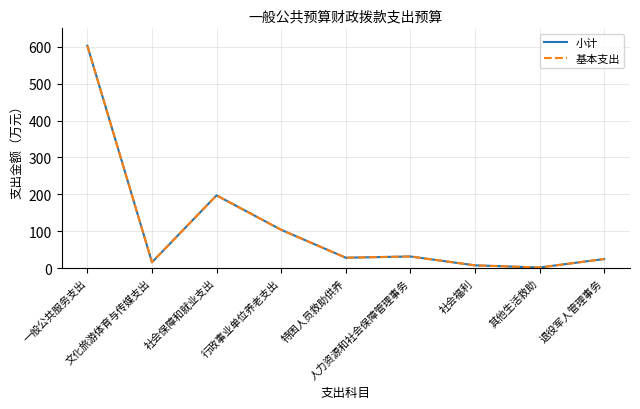

Does the chart display data point markers on the line(s)?

No